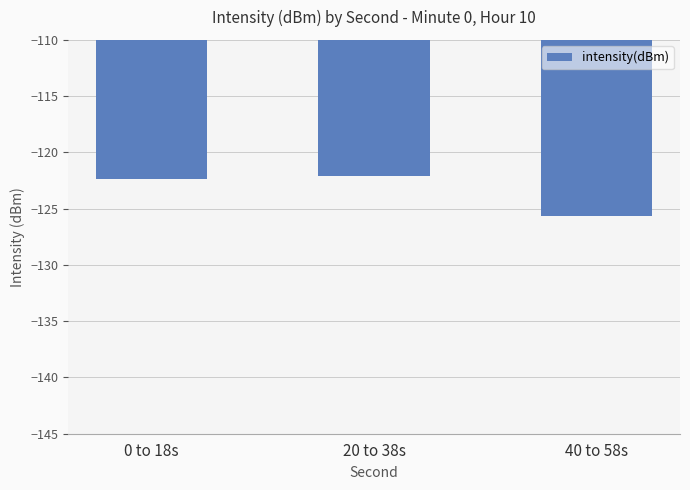

How many bars are there in total?

3